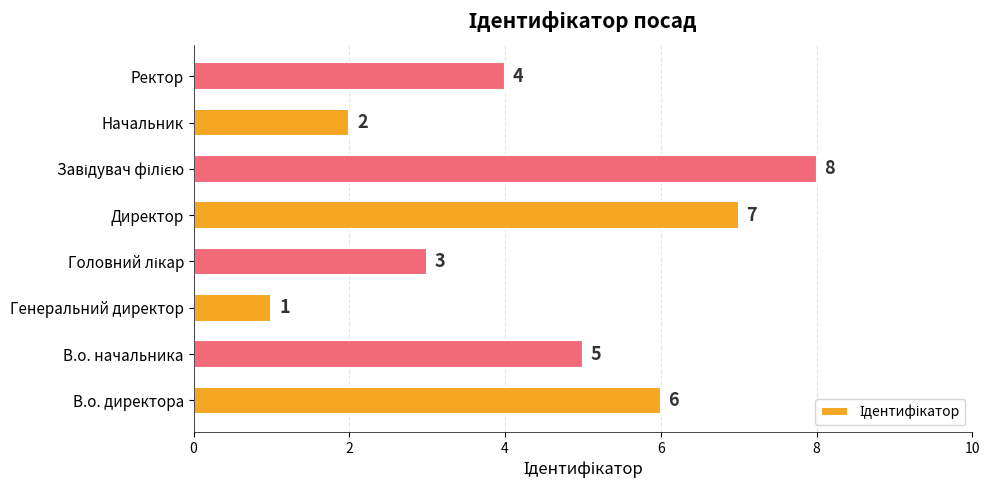

Approximately how many times larger is the value at Ректор compared to Начальник?

2.0